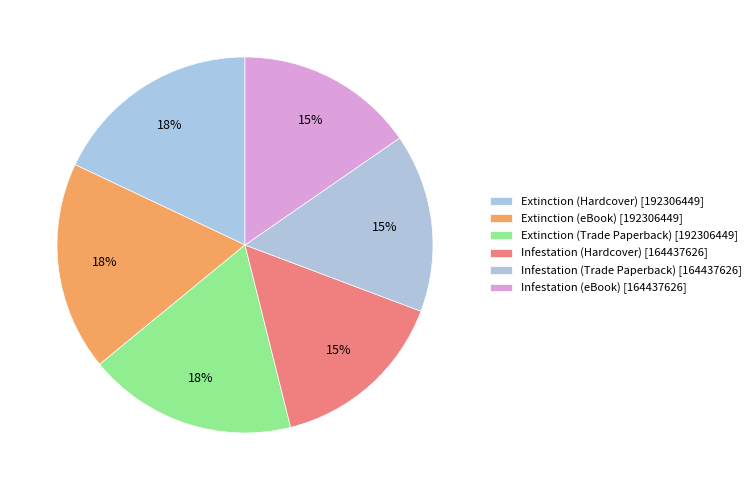

Which category has the biggest portion of the pie?

Extinction (Hardcover)